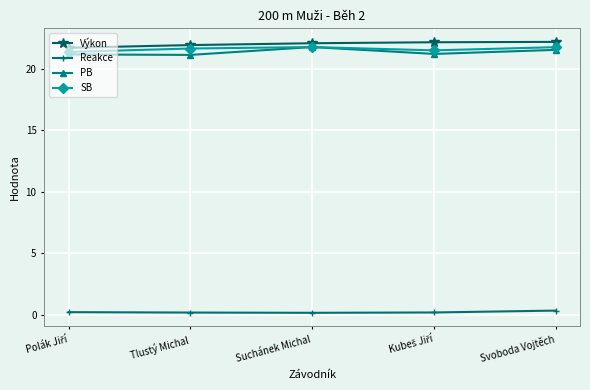

Which series has the largest total across all categories?

Výkon